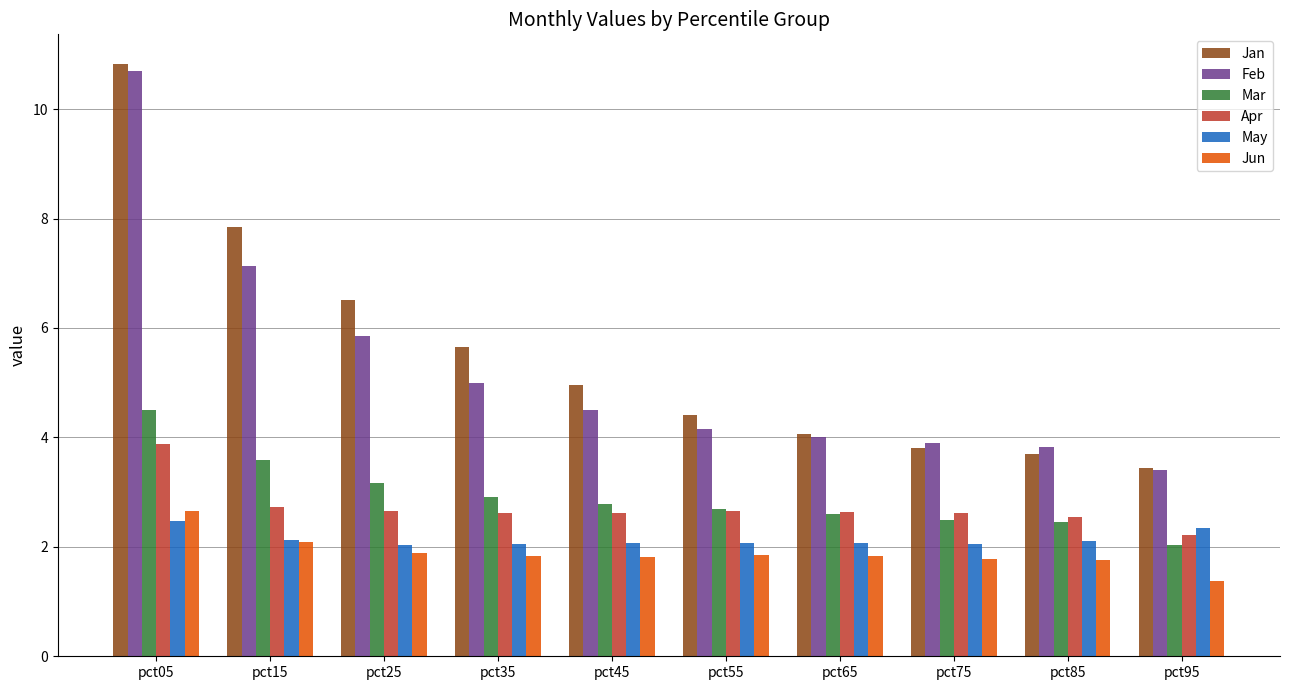

Is the value of Jan at pct25 greater than the value of Jun at pct45?

Yes